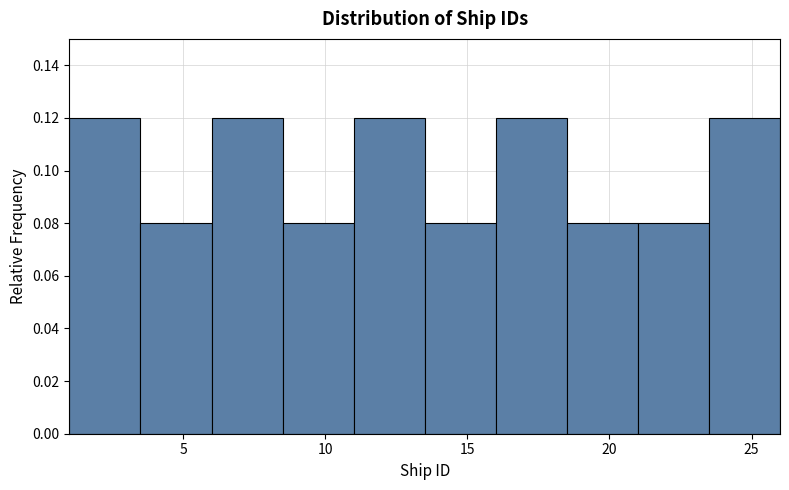

Reading left to right, transcribe this chart: for each bar, give the range it covers on the x-axis and its height. The values are not printed on the chart, so give them approximately, as read against the axis.

1.0 to 3.5: 0.12
3.5 to 6.0: 0.08
6.0 to 8.5: 0.12
8.5 to 11.0: 0.08
11.0 to 13.5: 0.12
13.5 to 16.0: 0.08
16.0 to 18.5: 0.12
18.5 to 21.0: 0.08
21.0 to 23.5: 0.08
23.5 to 26.0: 0.12